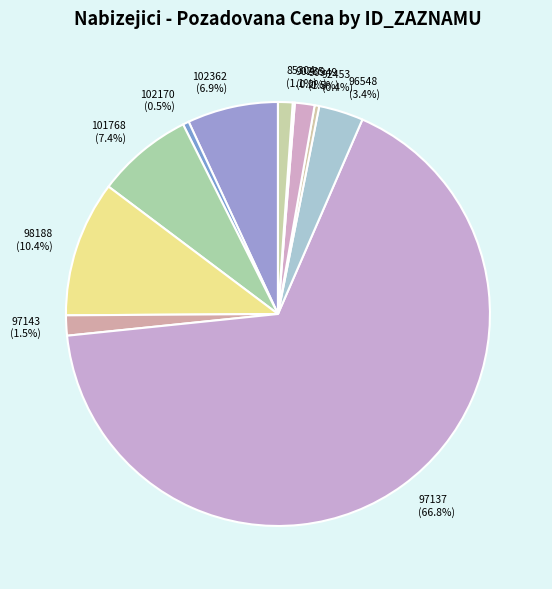

Is it true that 102362 is 18% of the pie?

False